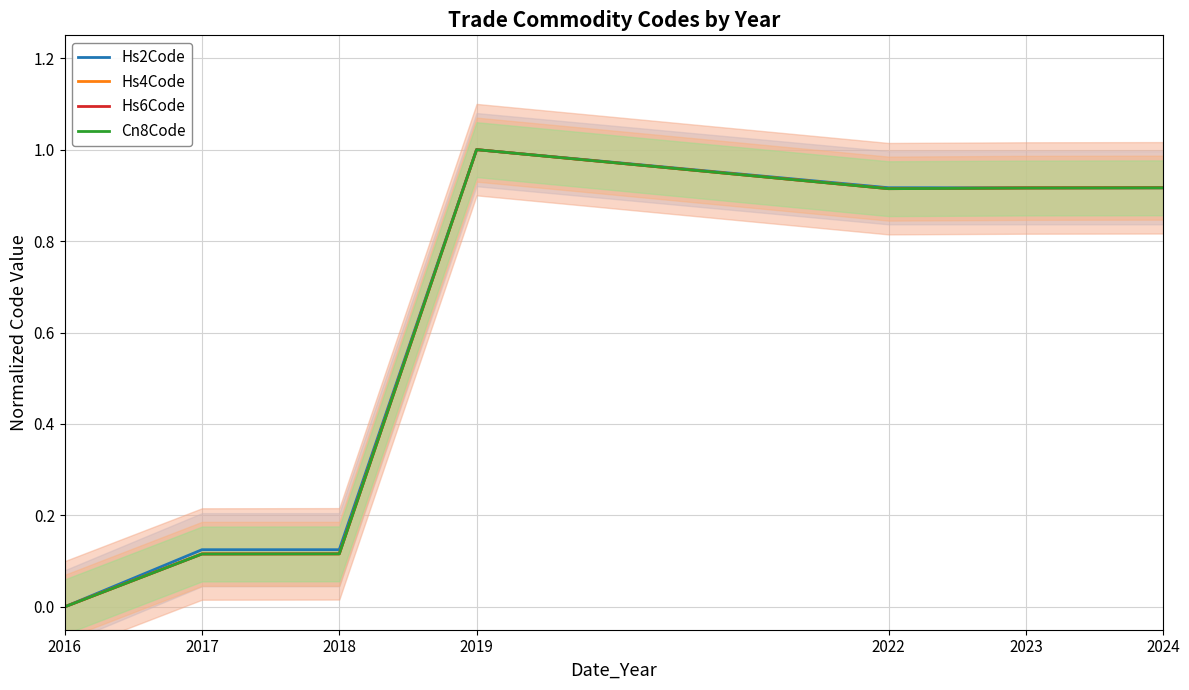

What is the sum of the Hs4Code values at 2024 and 2023?

1.8